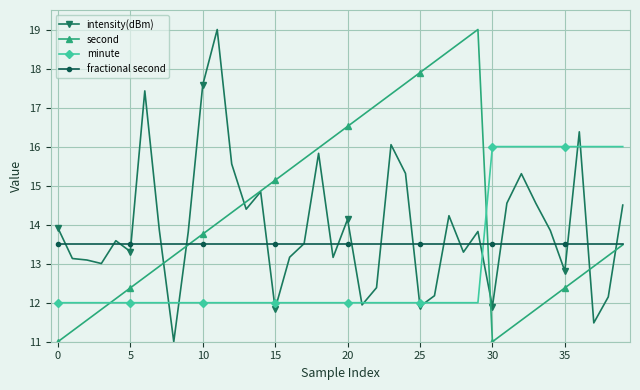

Which series ends up on top after the final intersection of fractional second and minute?

minute